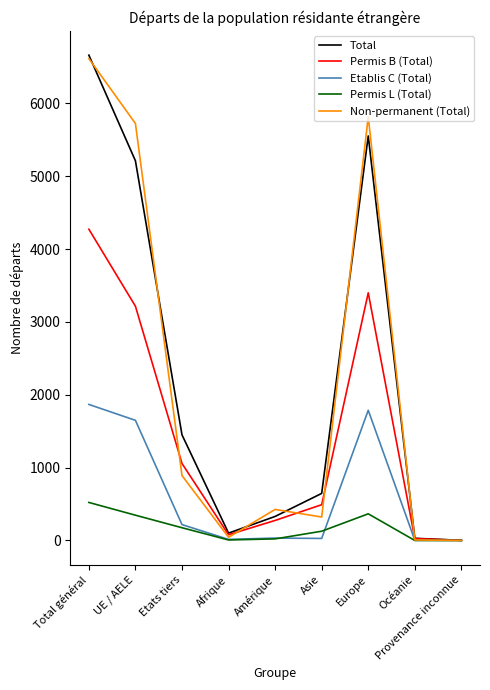

Which category has the highest value in the Non-permanent (Total) series?

Total général